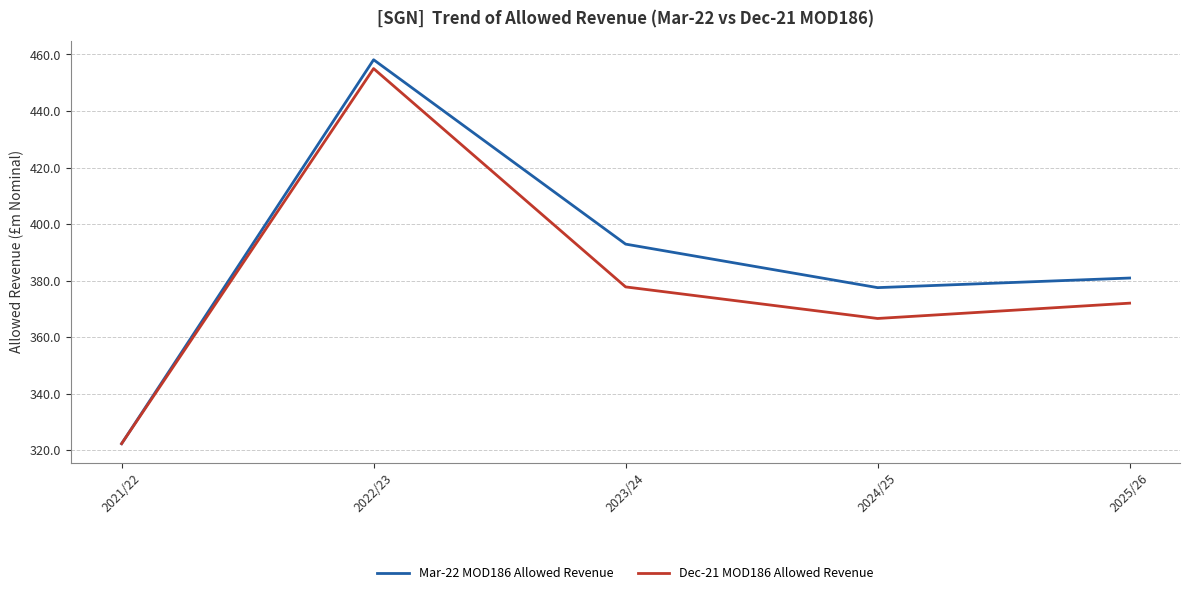

At how many categories does at least one series exceed 339?

4